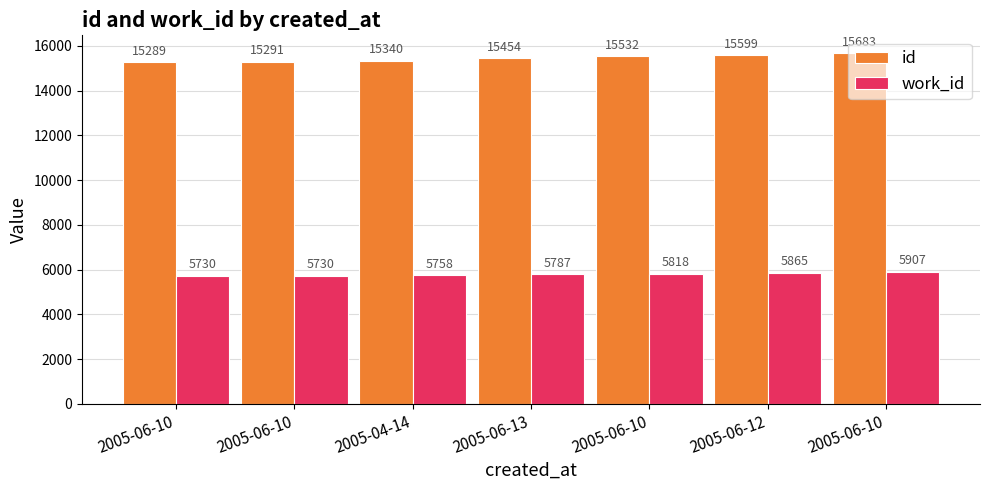

What is the value of the id bar at the 2nd from the left?

15289